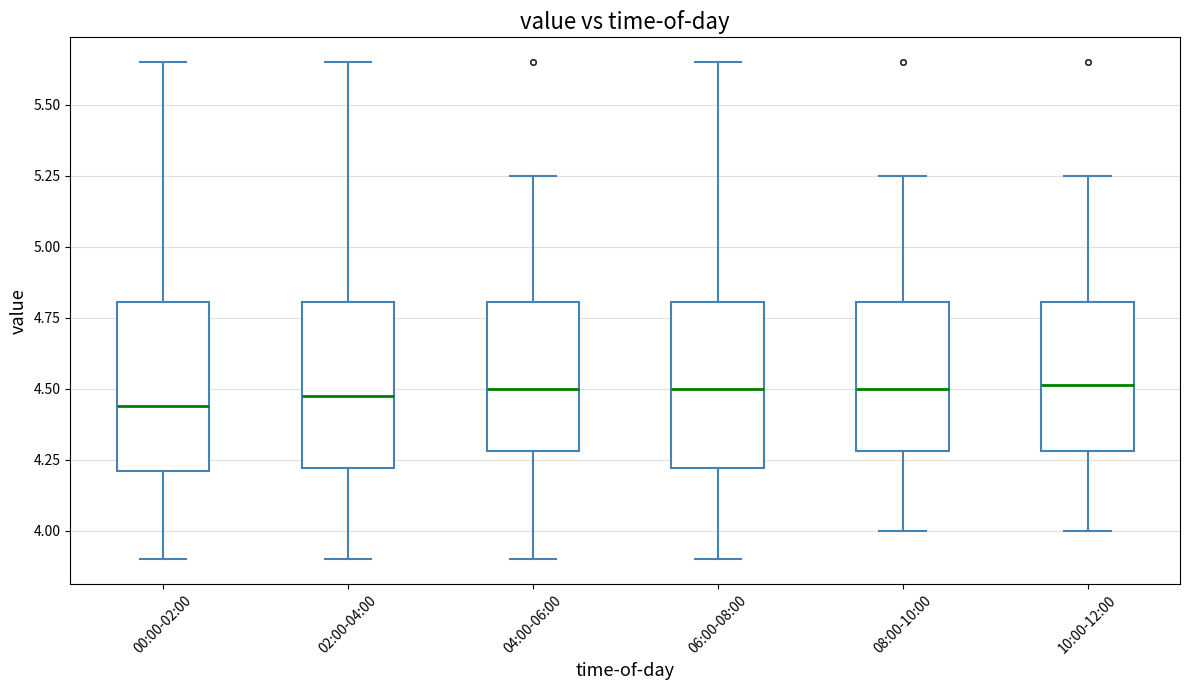

Reading left to right, transcribe this box plot: for each box, give where its median line is, the range the box spans, and where its two whiskers end, as read against the y-axis. The values are not printed on the chart, so give them approximately, as read against the axis.

00:00-02:00: median 4.45, box 4.20 to 4.80, whiskers 3.90 to 5.65
02:00-04:00: median 4.50, box 4.20 to 4.80, whiskers 3.90 to 5.65
04:00-06:00: median 4.50, box 4.30 to 4.80, whiskers 3.90 to 5.25
06:00-08:00: median 4.50, box 4.20 to 4.80, whiskers 3.90 to 5.65
08:00-10:00: median 4.50, box 4.30 to 4.80, whiskers 4.00 to 5.25
10:00-12:00: median 4.50, box 4.30 to 4.80, whiskers 4.00 to 5.25